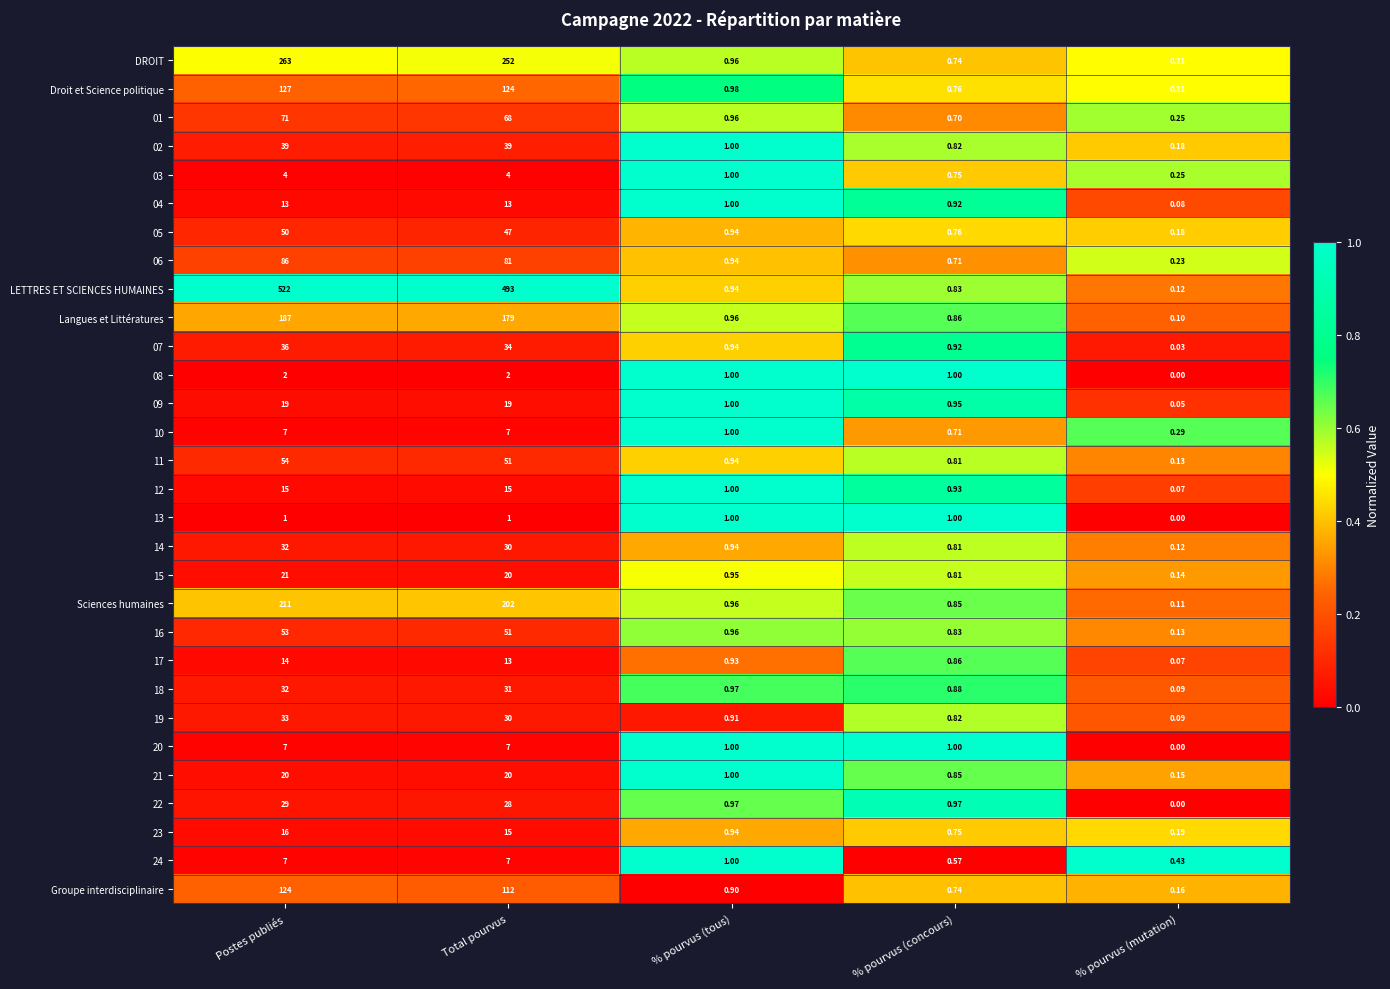

Rank the categories by Groupe interdisciplinaire value from highest to lowest.

Postes publiés, Total pourvus, % pourvus (tous), % pourvus (concours), % pourvus (mutation)